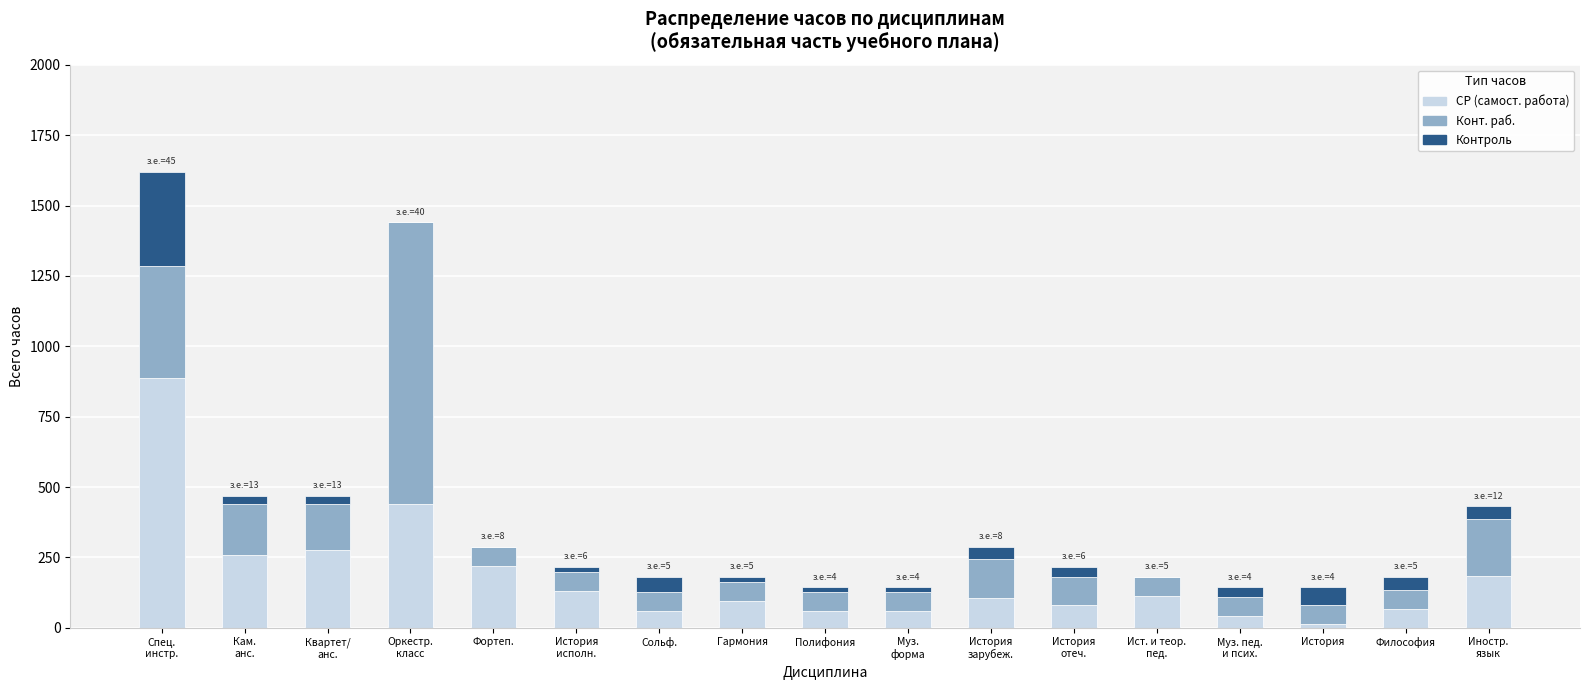

What is the highest value of the СР (самост. работа) series?

888